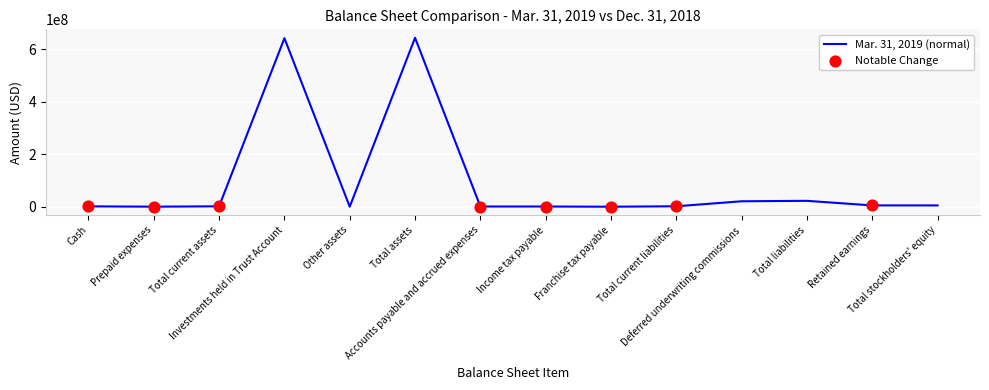

What is the ratio of the value at Total assets to the value at Total liabilities?

28.7